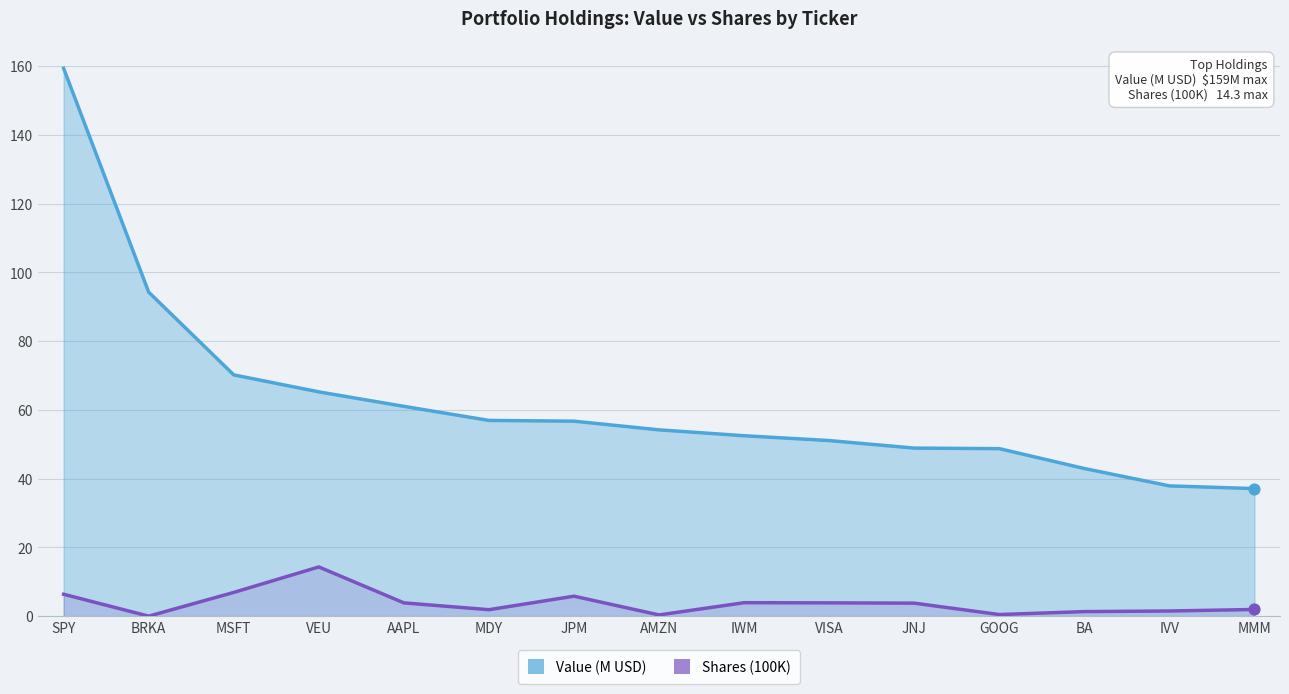

Which series has the widest spread of Y values?

Value (M USD)